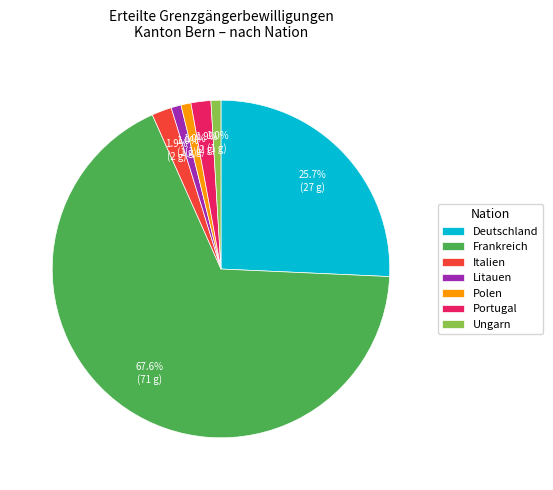

To the nearest percent, what portion does Deutschland represent?

26%